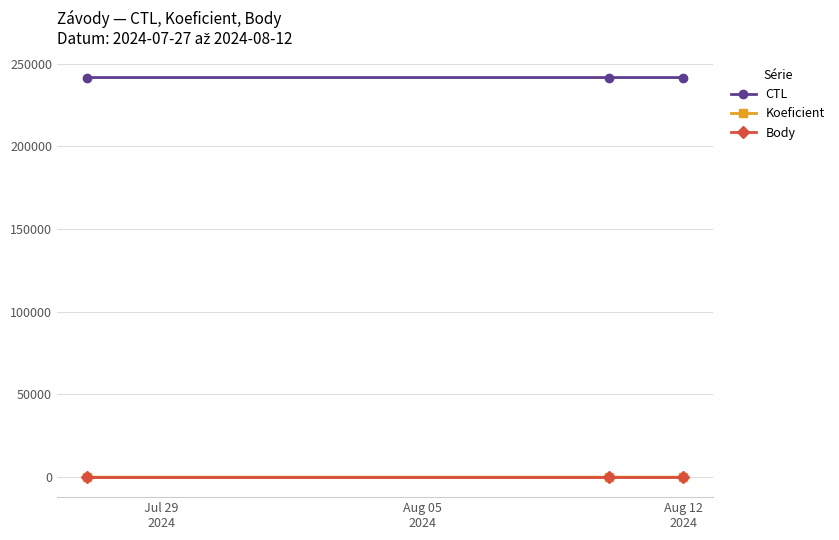

What is the greatest value displayed?

241616